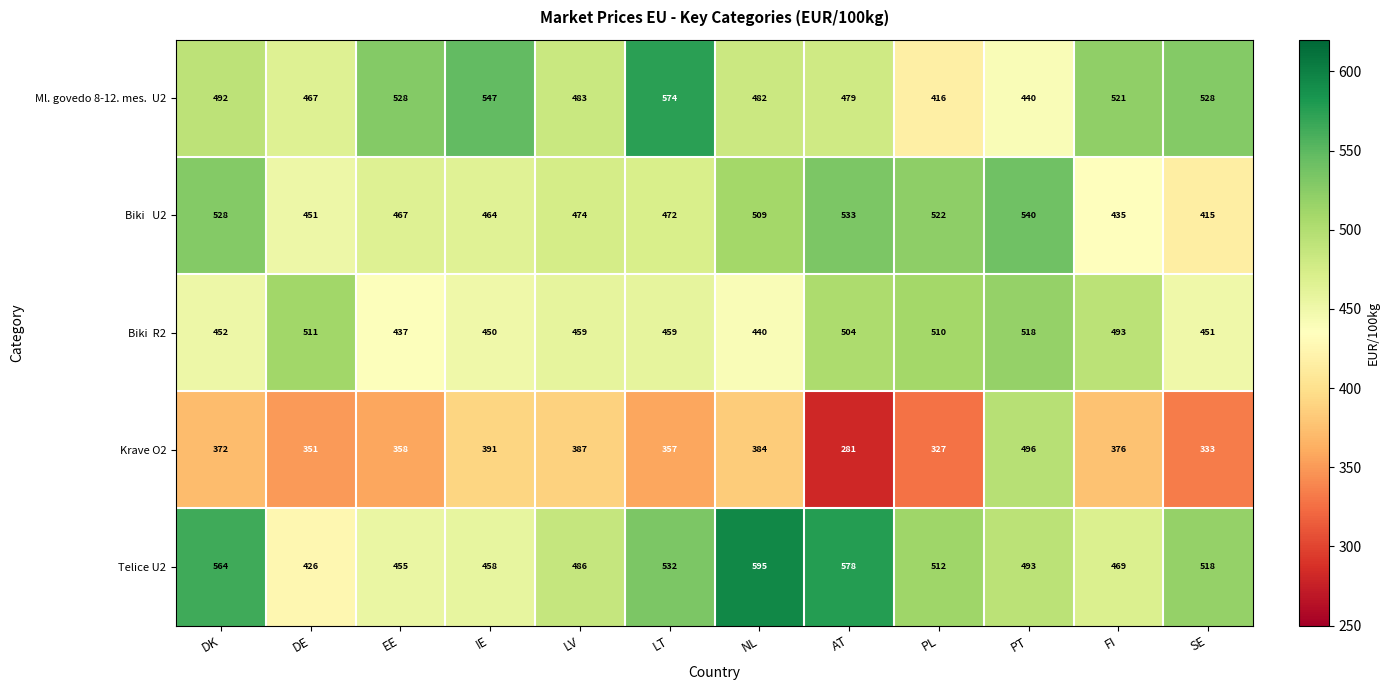

What is the total value across all series at SE?

2245